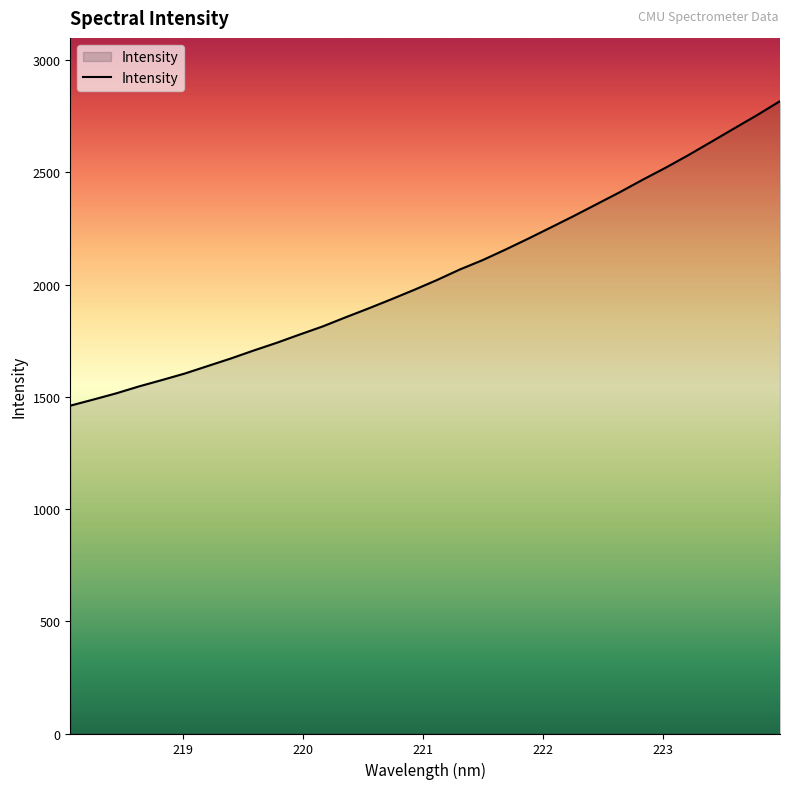

Does the chart have visible grid lines?

No